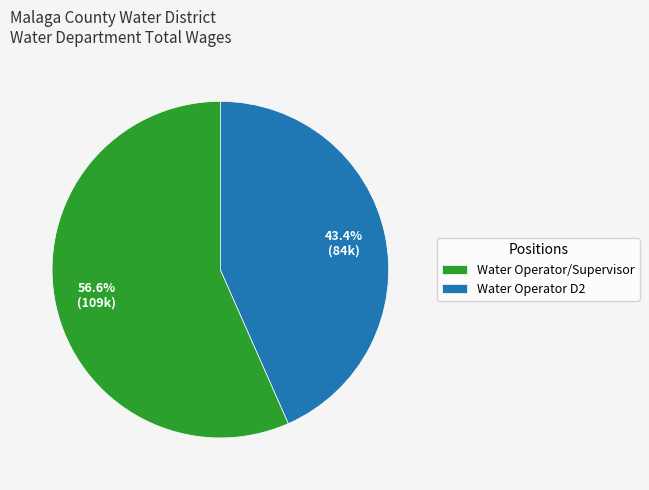

What percentage is NOT represented by Water Operator D2?

56.6%